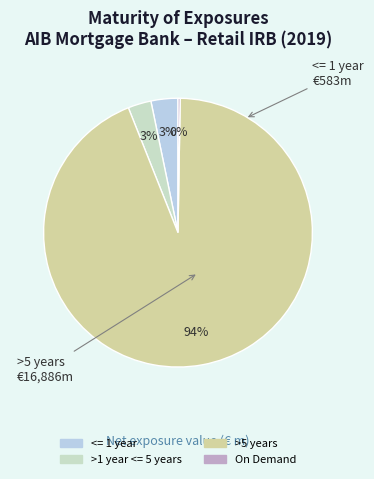

Is there any slice that represents more than half of the pie?

Yes